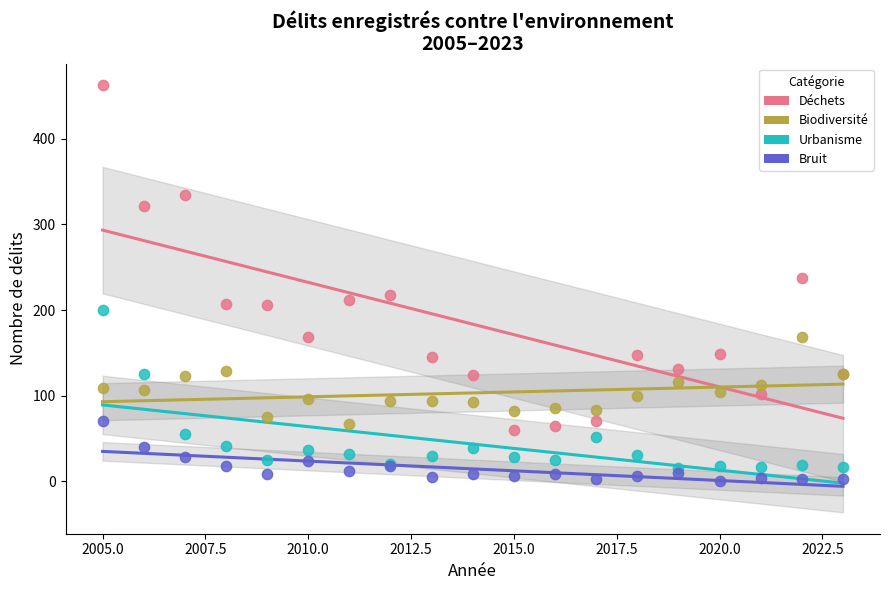

Which series reaches the maximum Y coordinate?

Déchets